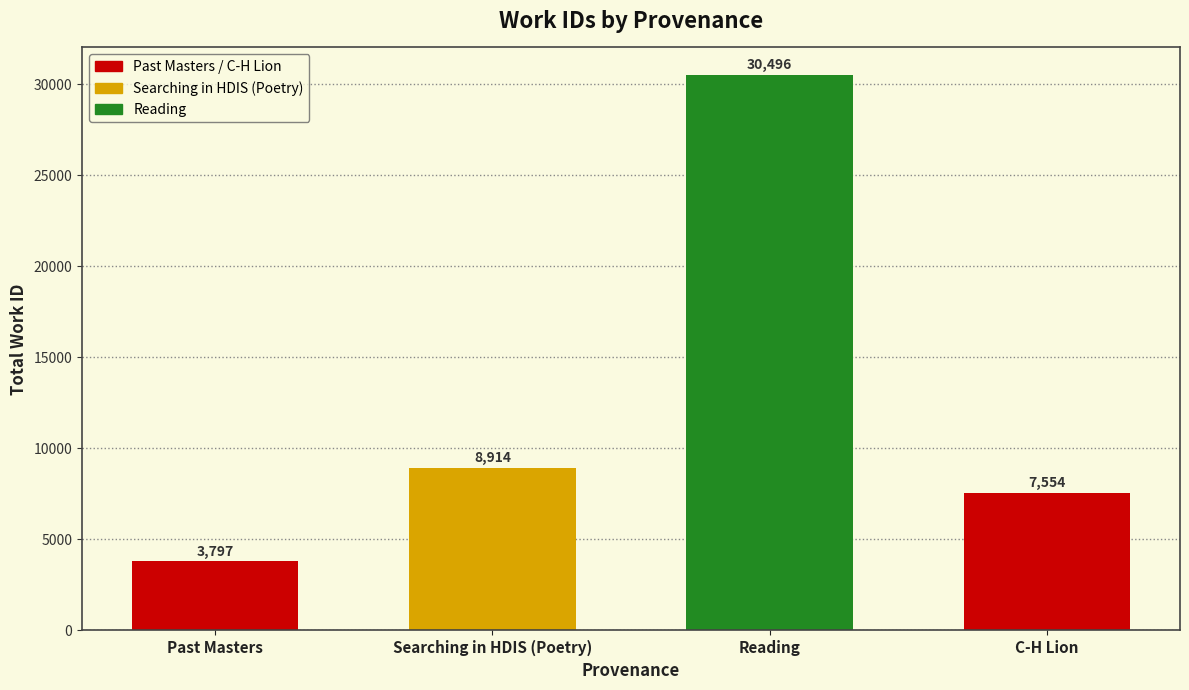

What is the difference between the values at Past Masters and C-H Lion?

3757